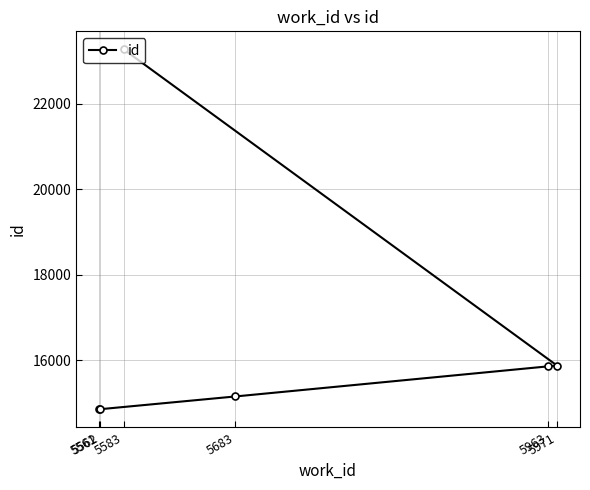

What value does the data have at 5562, to the nearest 50?

14850